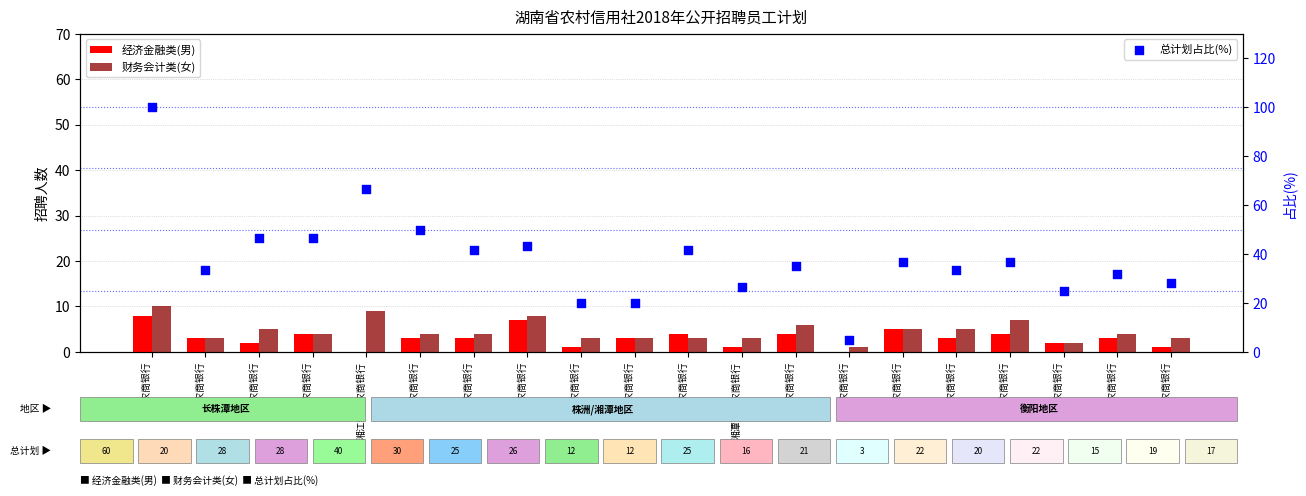

At how many categories does at least one series exceed 36?

10